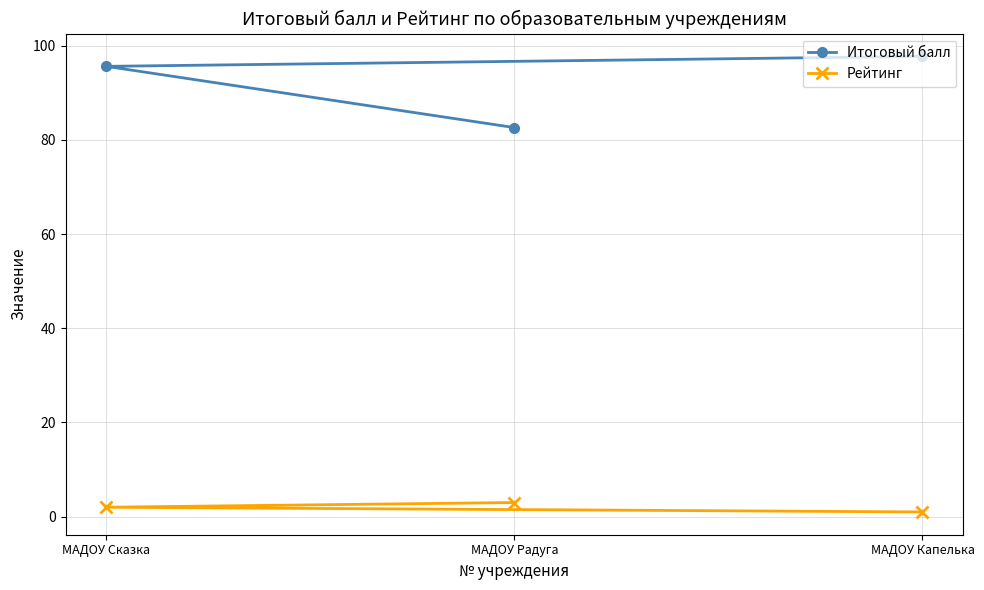

Which series has the largest total across all categories?

Итоговый балл